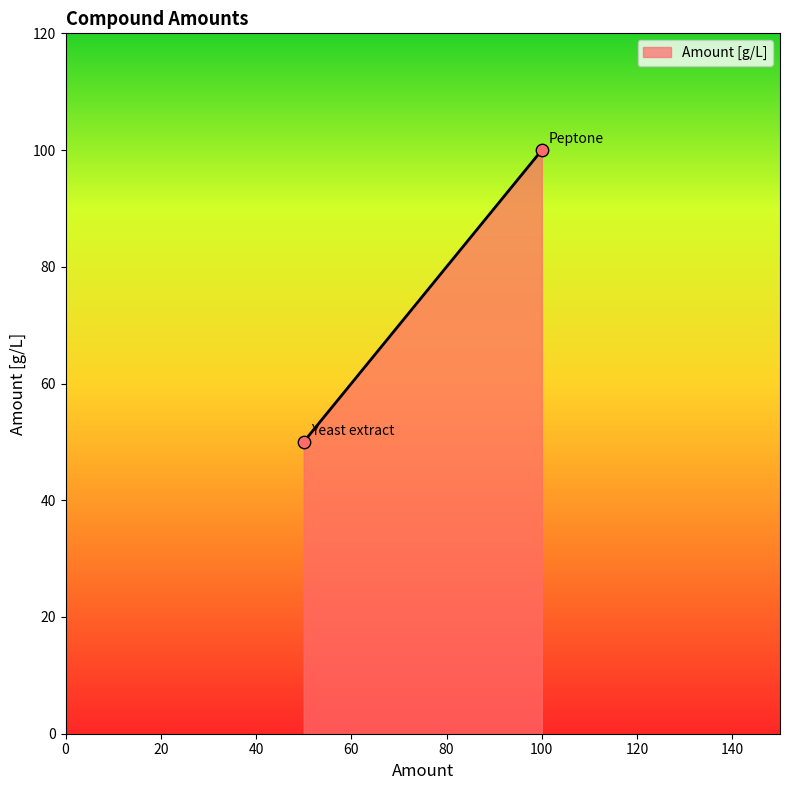

What is the ratio of the value at Peptone to the value at Yeast extract?

2.0